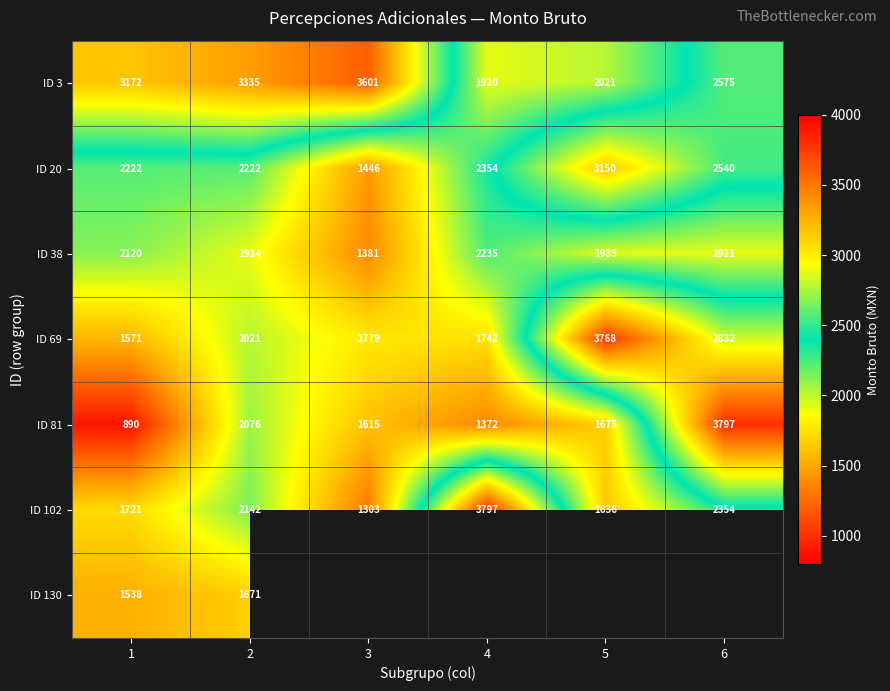

What is the sum of the ID 102 values at 6 and 4?

6150.9